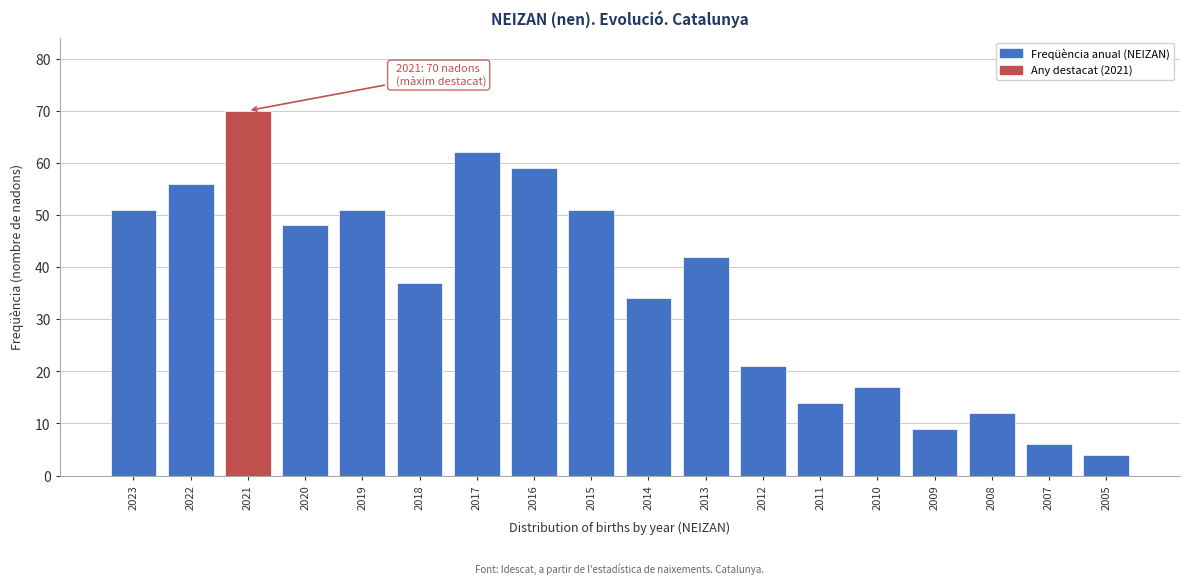

Reading right to left, what are all the values shown in this chart?

4	6	12	9	17	14	21	42	34	51	59	62	37	51	48	70	56	51